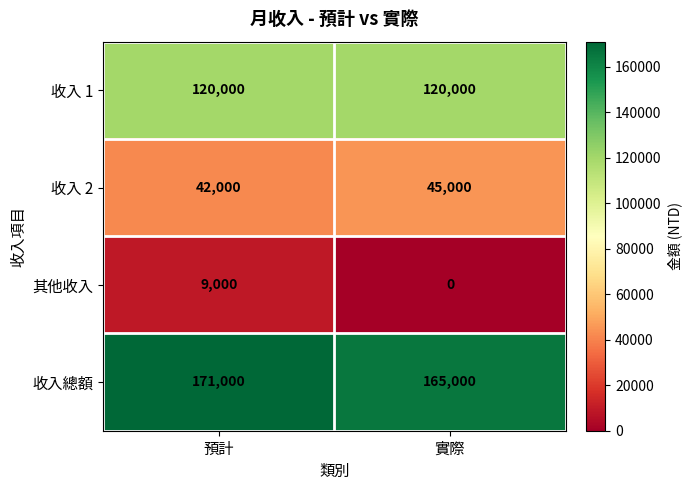

At 實際, list the series in order from largest to smallest.

收入總額, 收入 1, 收入 2, 其他收入